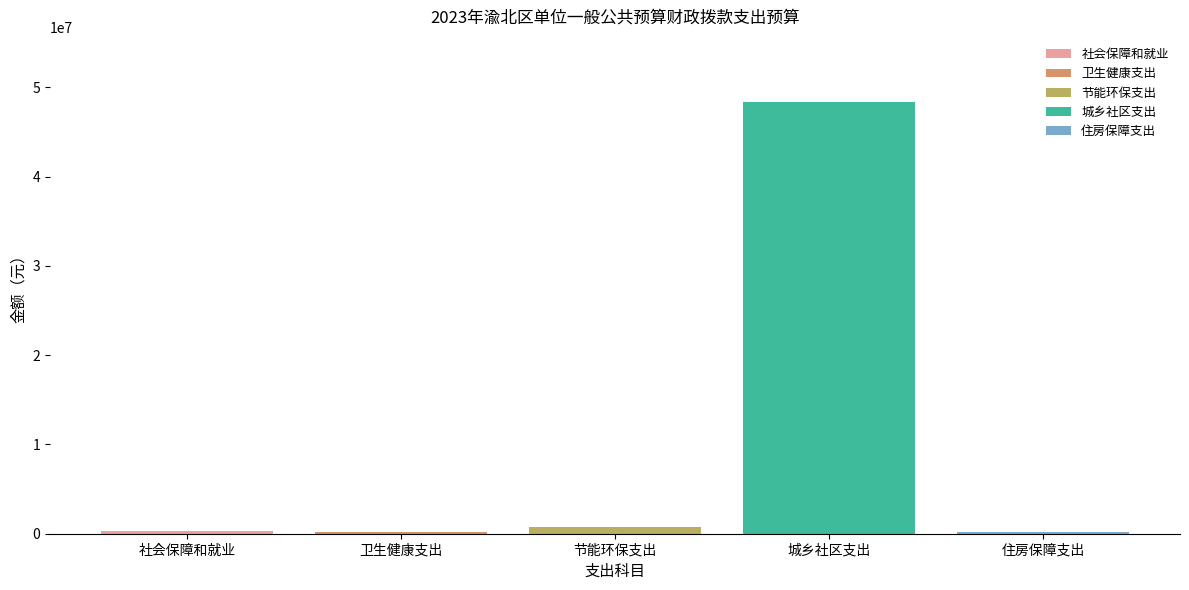

True or false: 城乡社区支出 has a value of 11642549.5 at 节能环保支出.

False